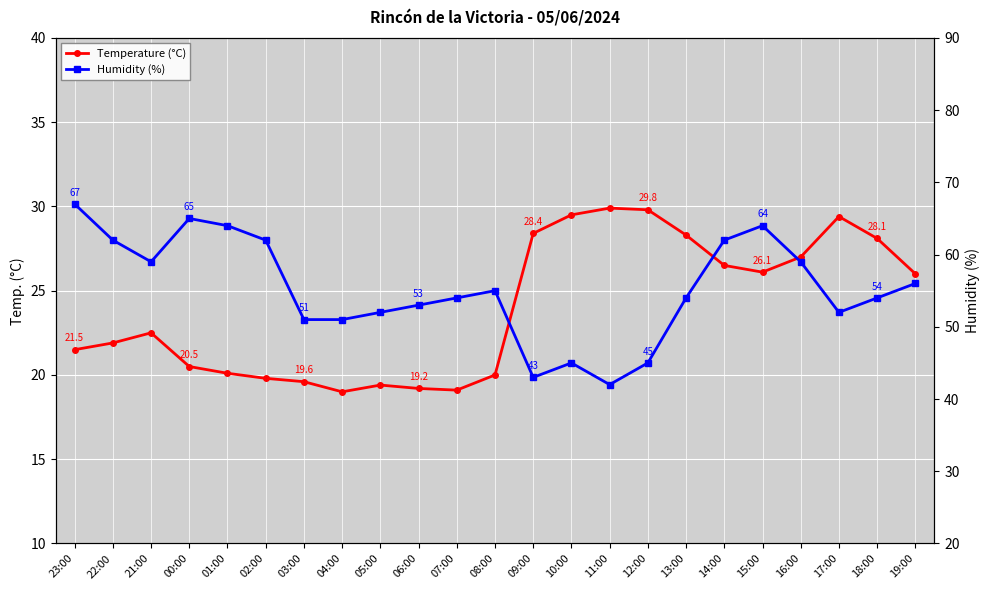

Rank the series by their average value, from highest to lowest.

Humidity (%), Temperature (°C)